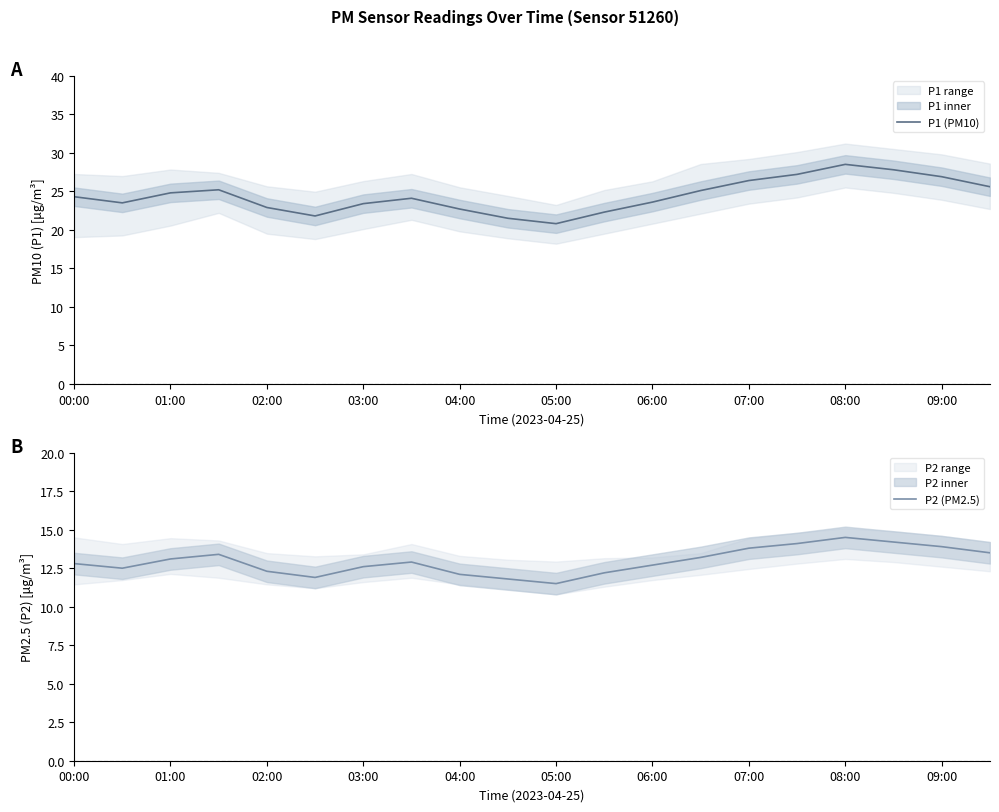

What is the lowest value of the P1 (PM10) series?

20.8